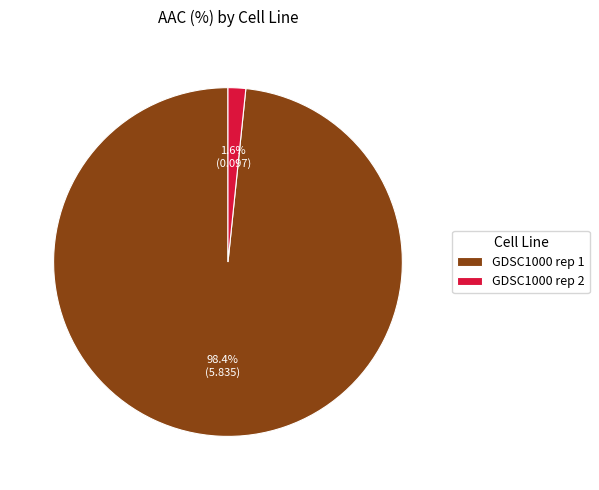

Is it true that GDSC1000 rep 2 is 2% of the pie?

True